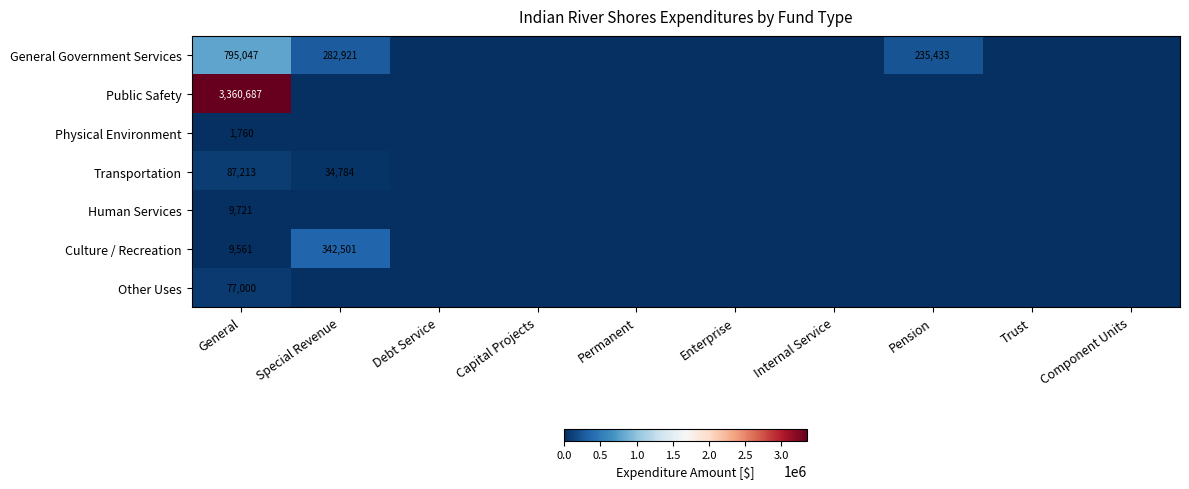

Which series changed the most between Special Revenue and Trust?

Culture / Recreation